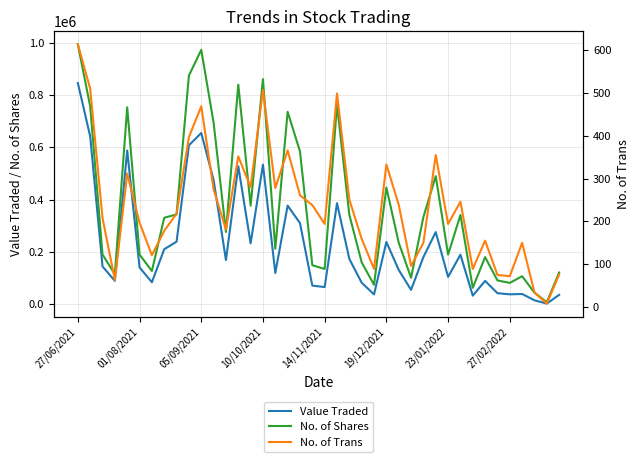

What position from the left is 29?

30